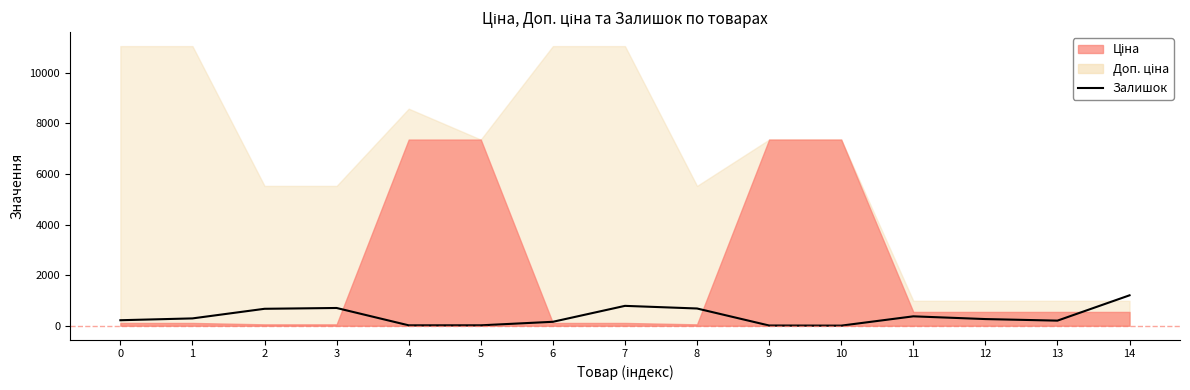

At which label is the value closest to 603?

2